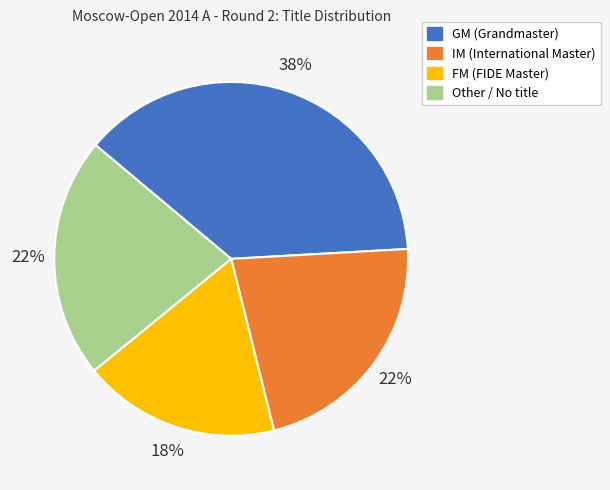

To the nearest percent, what is the combined percentage of IM and GM?

60%